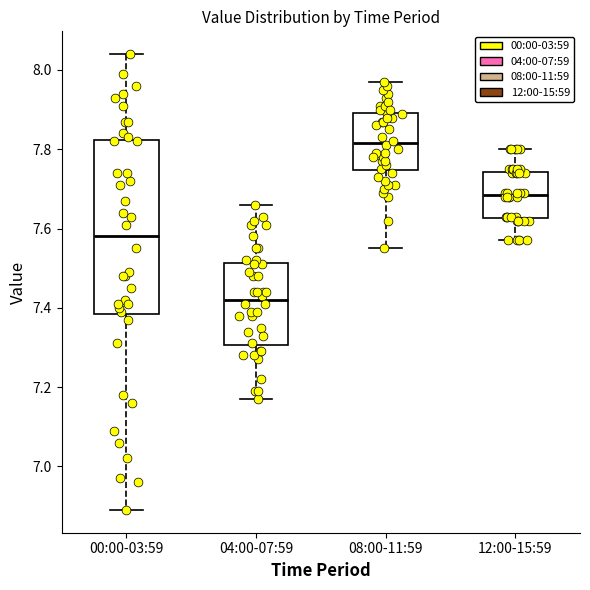

Comparing the boxes themselves (not the whiskers), which one is the tallest?

00:00-03:59